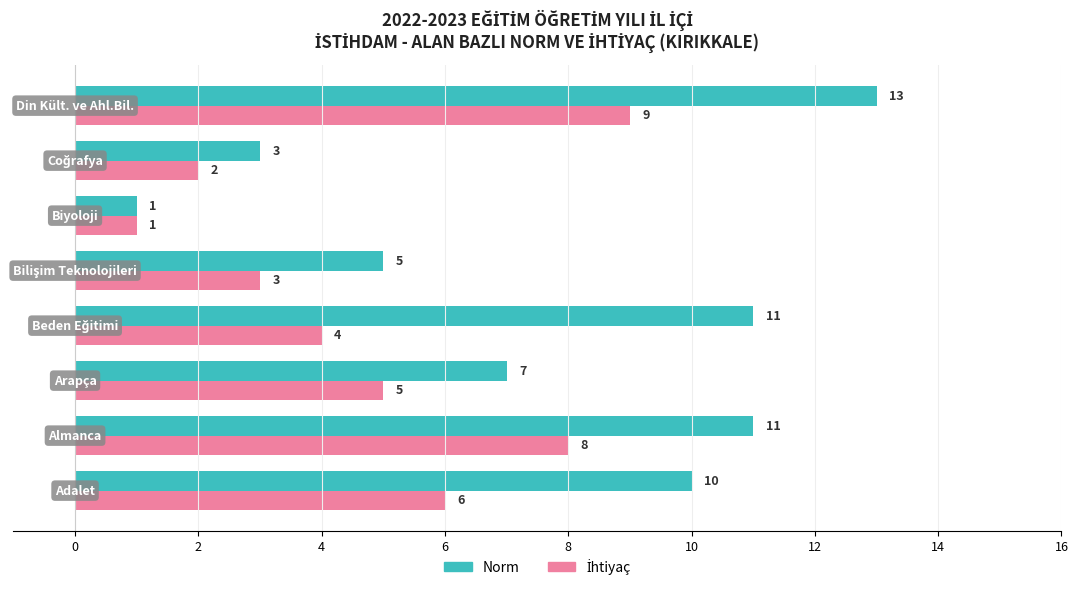

Which series has the largest total across all categories?

Norm